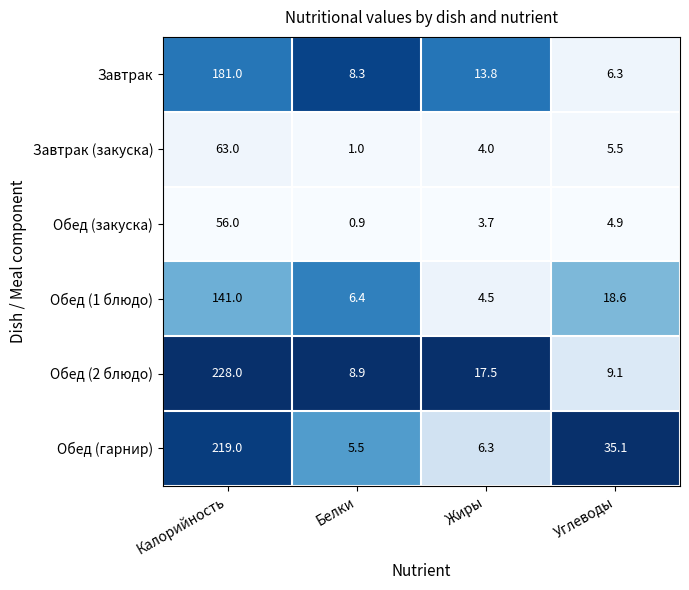

What is the average value of the Завтрак series?

52.4